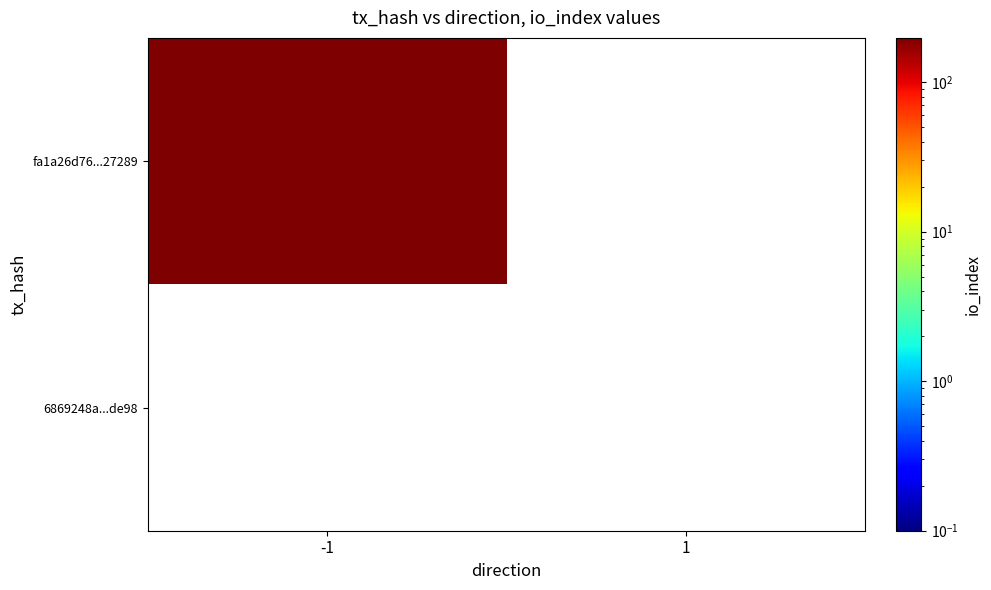

What is the minimum value for fa1a26d76...27289?

198.0